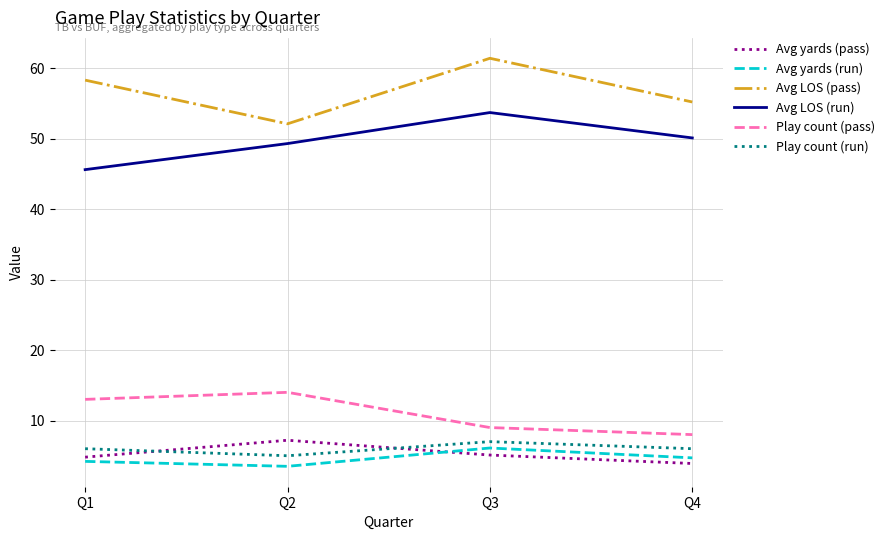

At which category does Avg LOS (run) reach its first local peak?

Q3